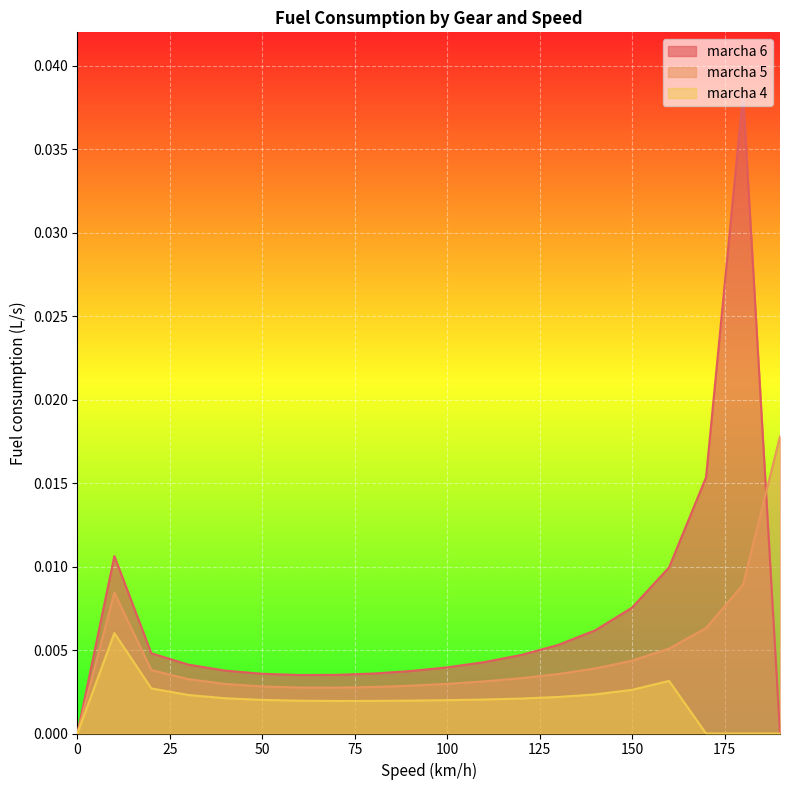

List the series in order of their overall mean, highest first.

marcha 6, marcha 5, marcha 4